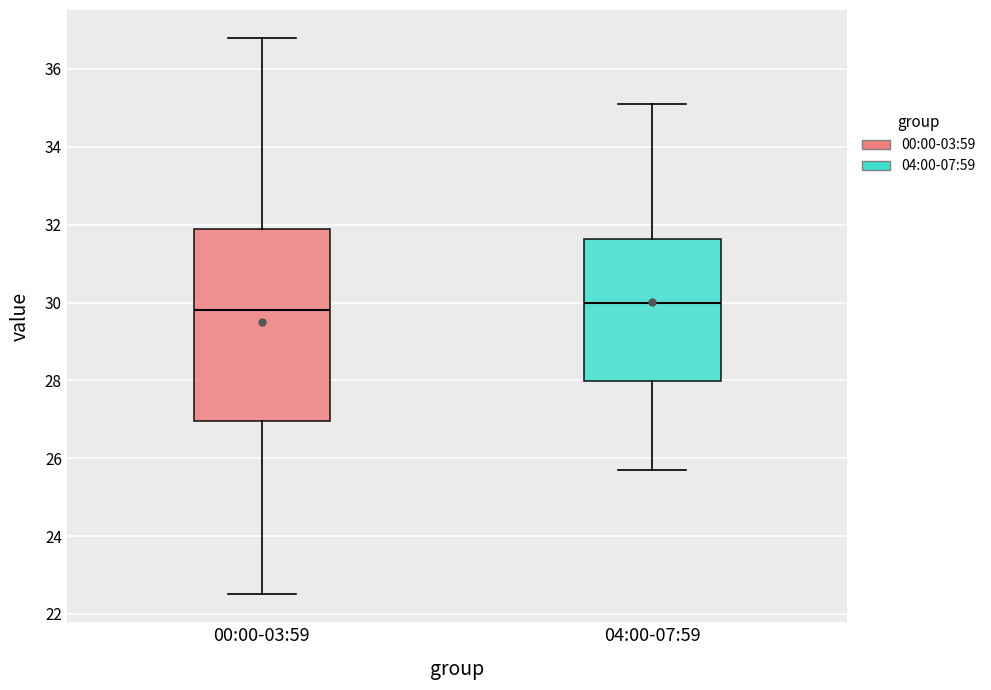

Comparing the boxes themselves (not the whiskers), which one is the tallest?

00:00-03:59